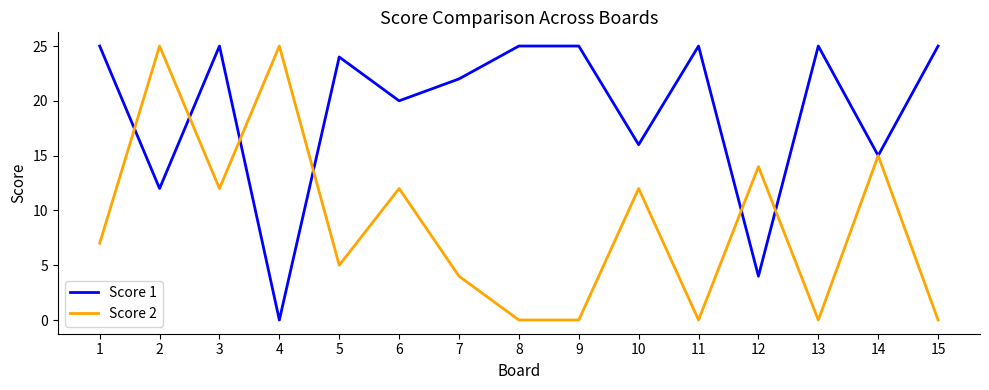

True or false: Score 1 has more than 0 interior local peaks.

True